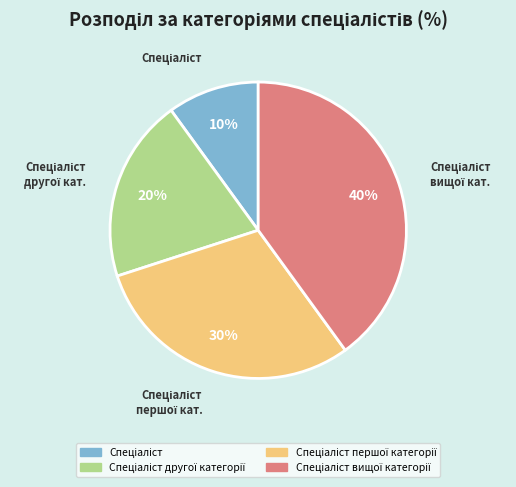

Is there any slice that represents more than half of the pie?

No